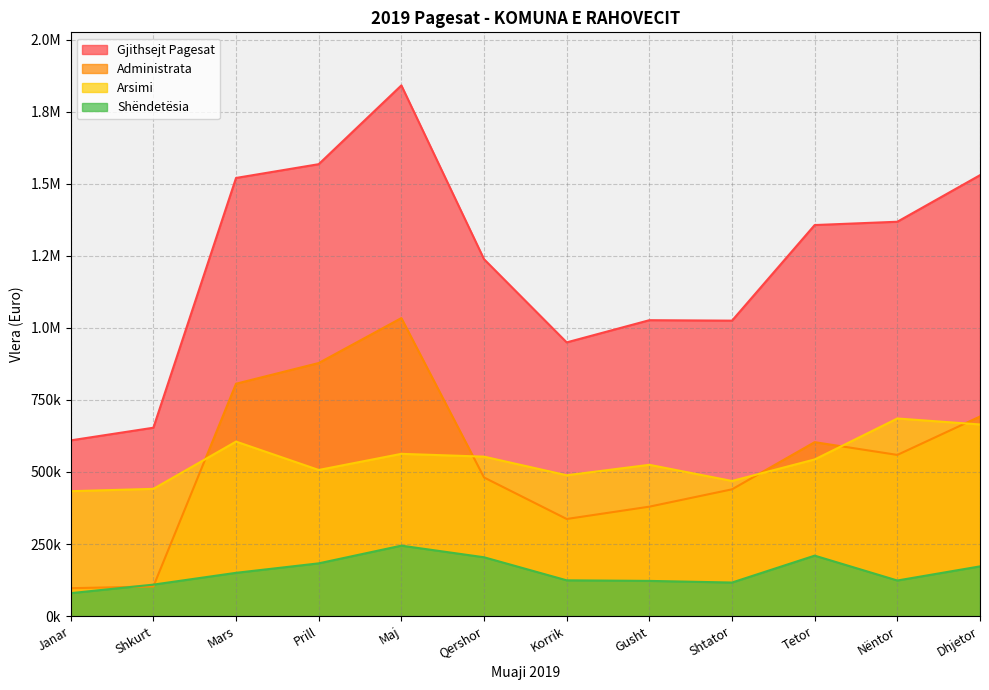

Does the chart display data point markers on the line(s)?

No